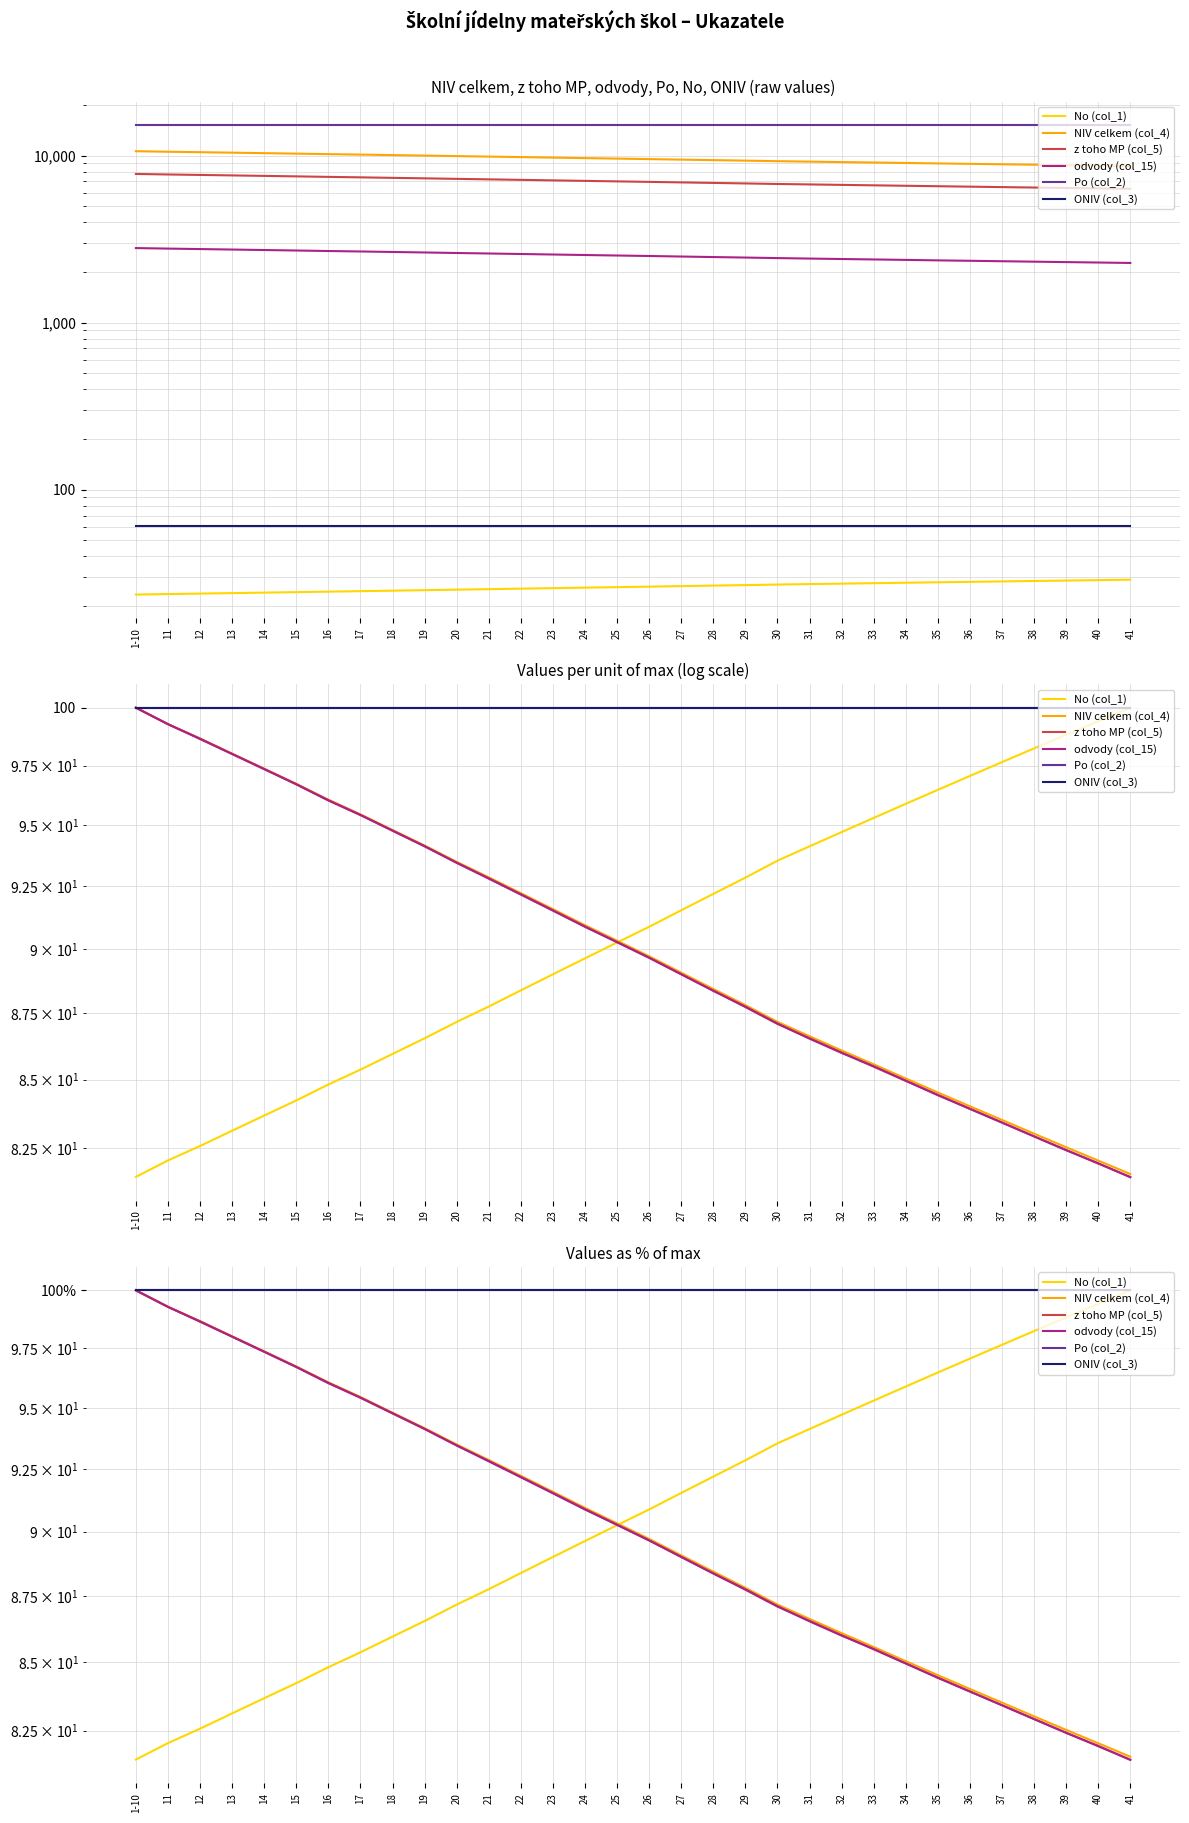

Which series has the largest total across all categories?

Po (col_2)